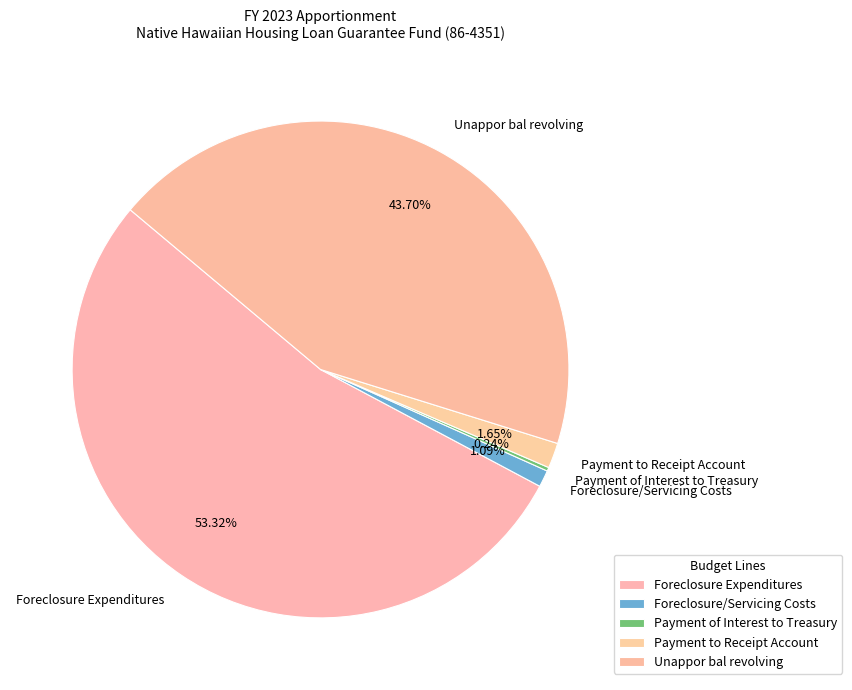

To the nearest percent, what is the average slice percentage?

20%